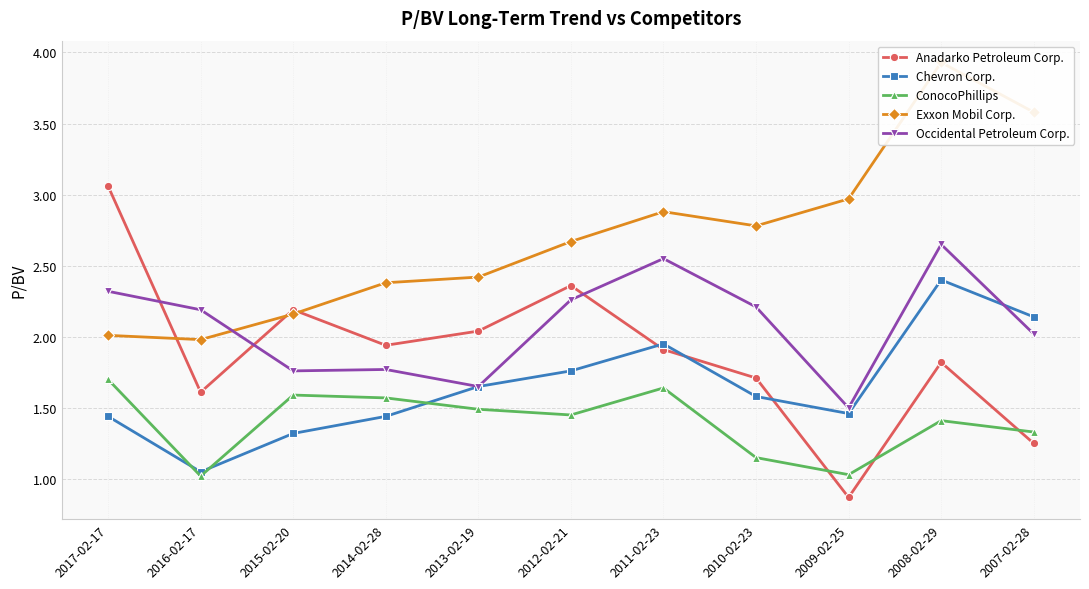

What is the difference between the maximum and minimum values in the ConocoPhillips series?

0.7